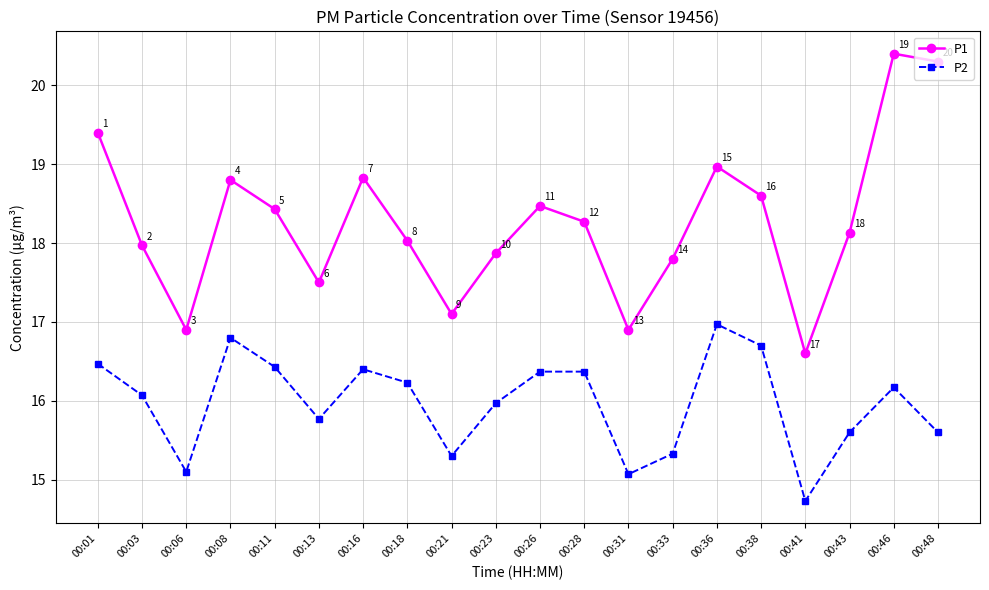

Does the chart have visible grid lines?

Yes